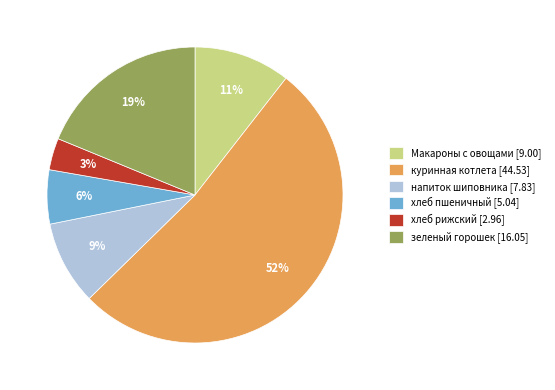

Approximately how many times larger is the value at Макароны с овощами [9.00] compared to хлеб пшеничный [5.04]?

1.8